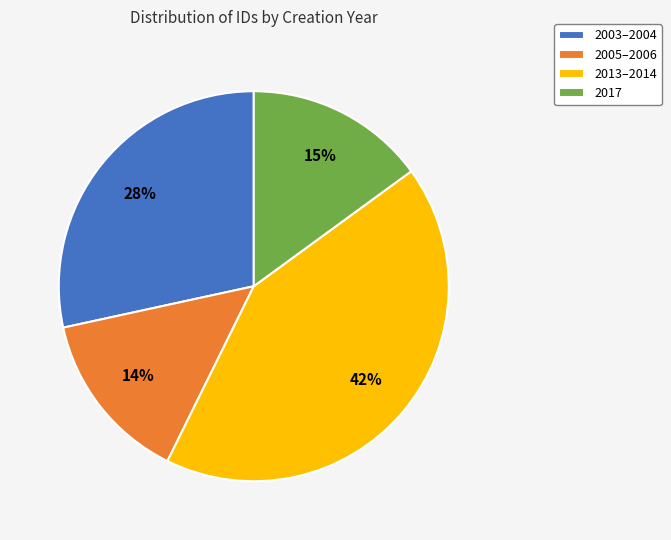

To the nearest percent, what portion does 2013–2014 represent?

42%